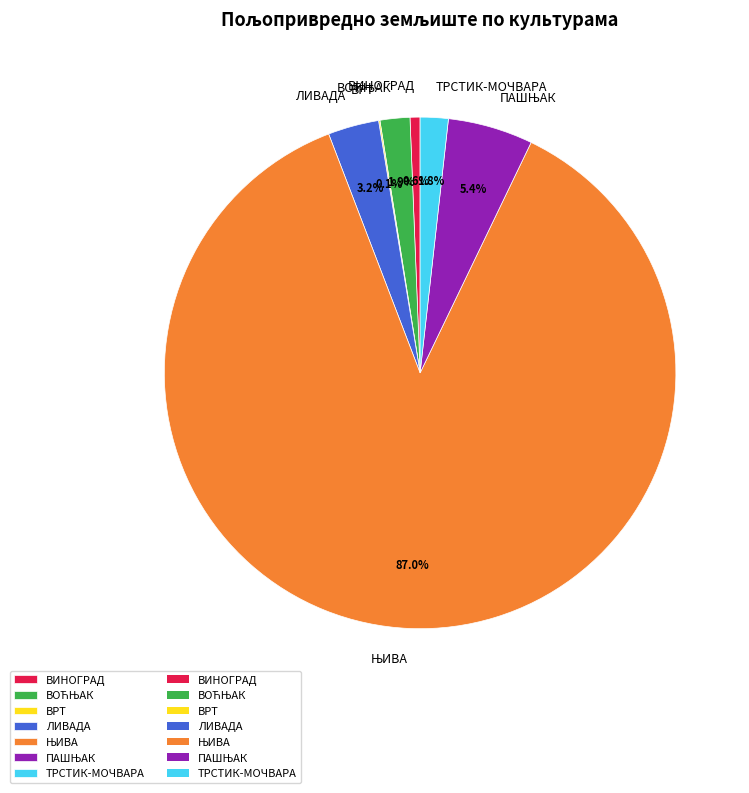

Do ВИНОГРАД and ТРСТИК-МОЧВАРА together represent more than half of the pie?

No